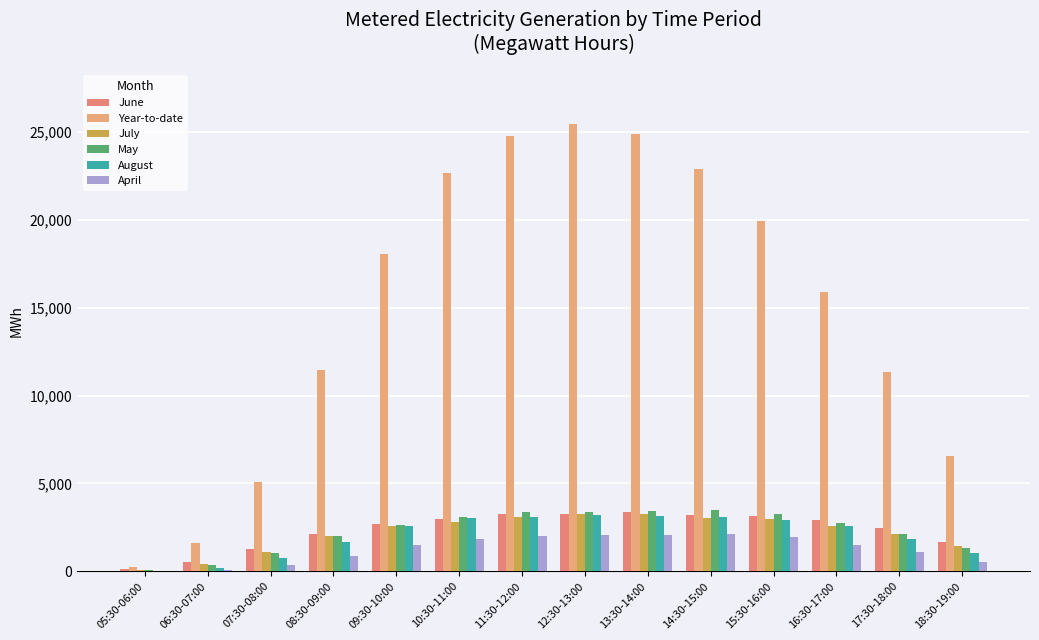

What is the difference between the highest and lowest values at 17:30-18:00?

10227